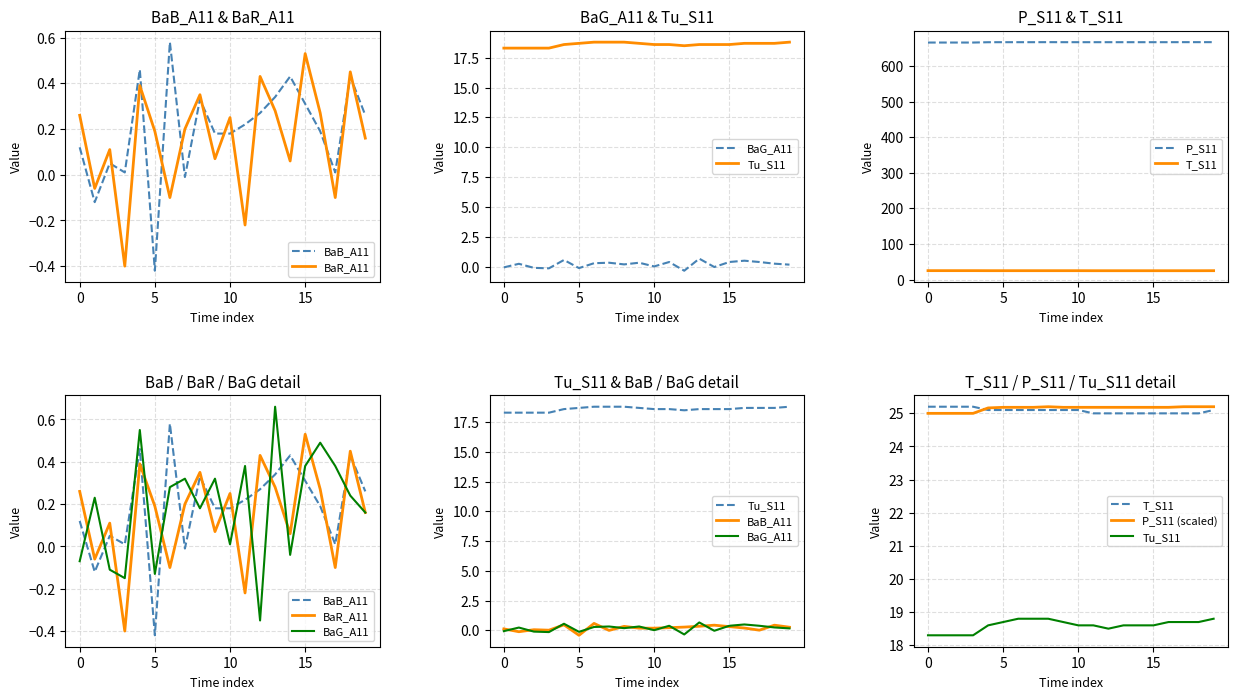

The value of Tu_S11 at 6 is 18.8. True or false?

True